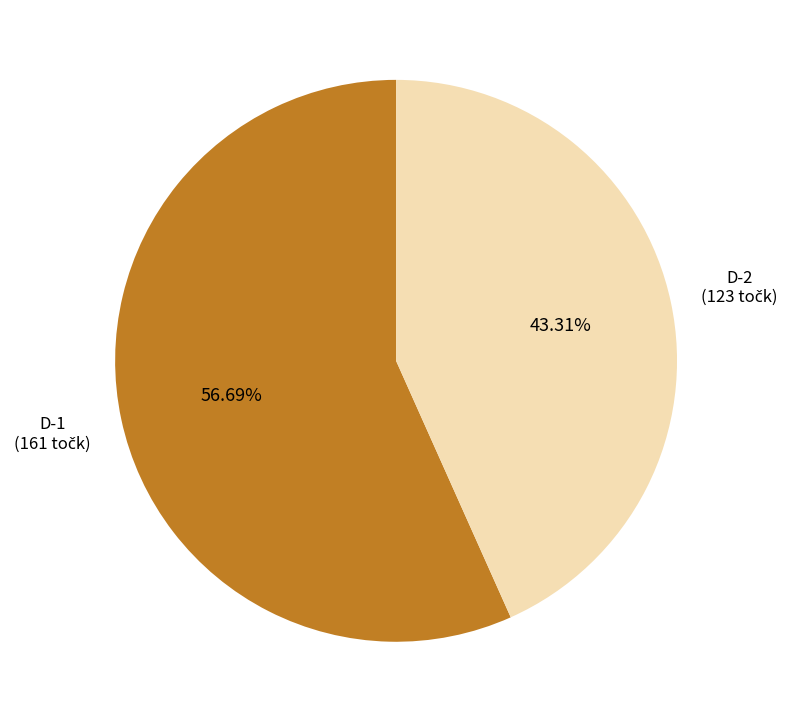

To the nearest percent, what portion does D-1 represent?

57%